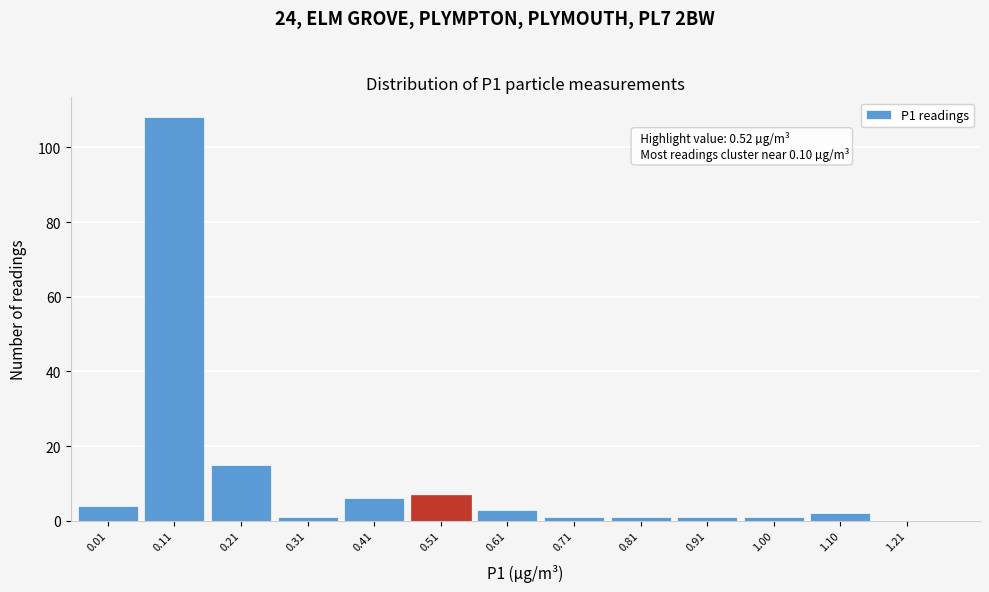

Reading right to left, transcribe all the data shown in this chart.

1.21=0	1.10=2	1.00=1	0.91=1	0.81=1	0.71=1	0.61=3	0.51=7	0.41=6	0.31=1	0.21=15	0.11=108	0.01=4